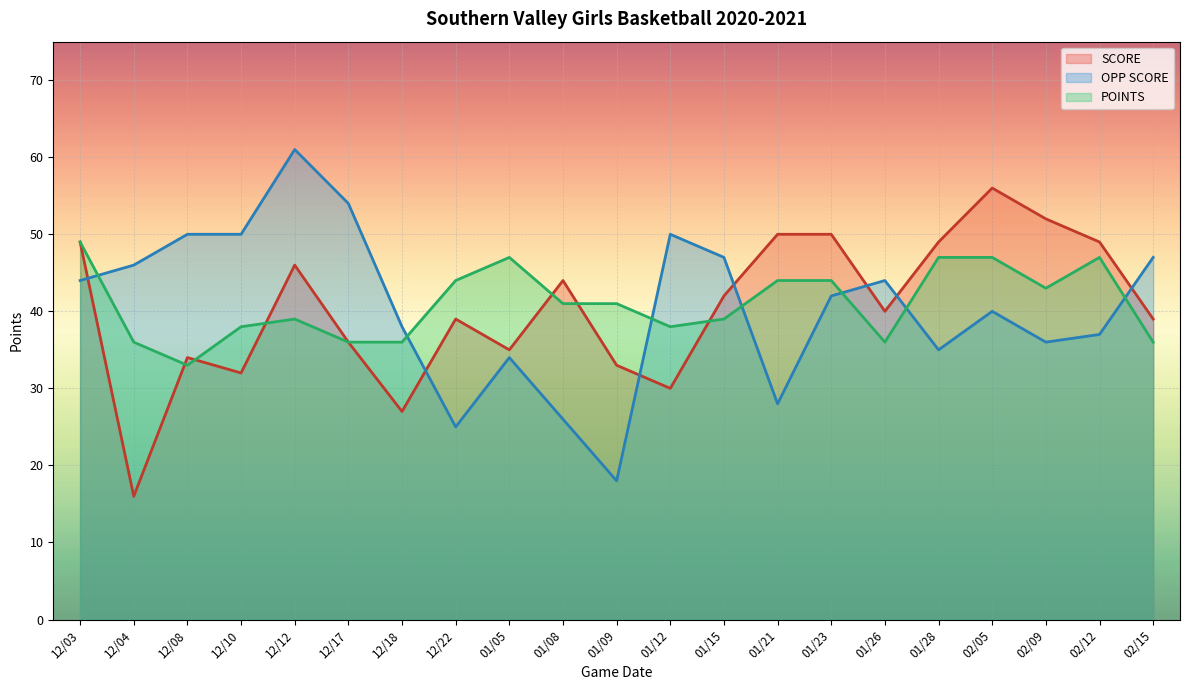

Between which two adjacent categories do OPP SCORE and SCORE first intersect?

12/03 and 12/04